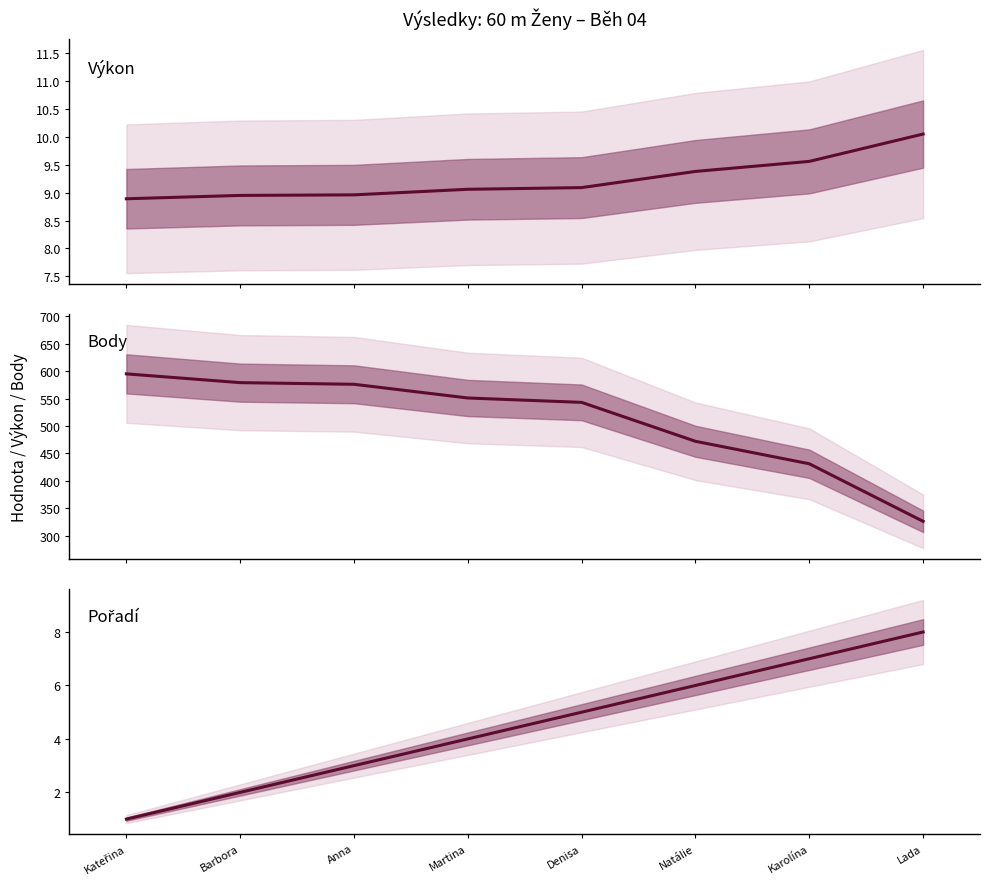

Is this an area chart (filled region under the line)?

No